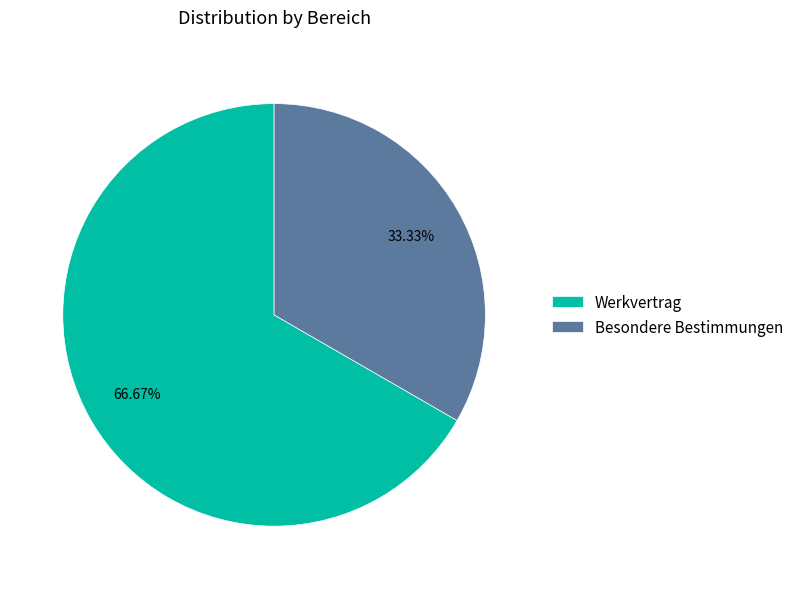

What is the ratio of the value at Werkvertrag to the value at Besondere Bestimmungen?

2.0